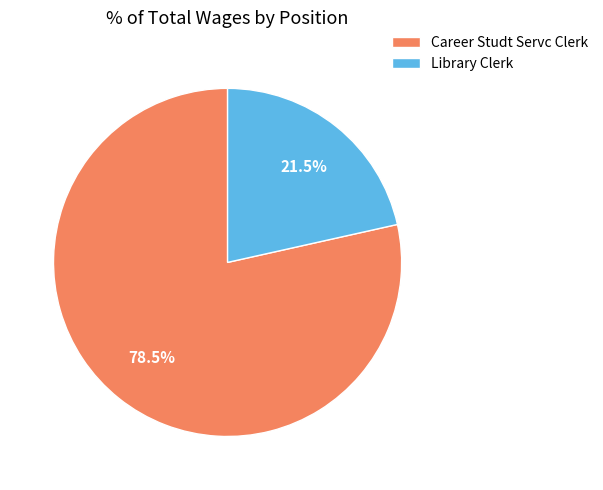

What is the ratio of the value at Career Studt Servc Clerk to the value at Library Clerk?

3.7